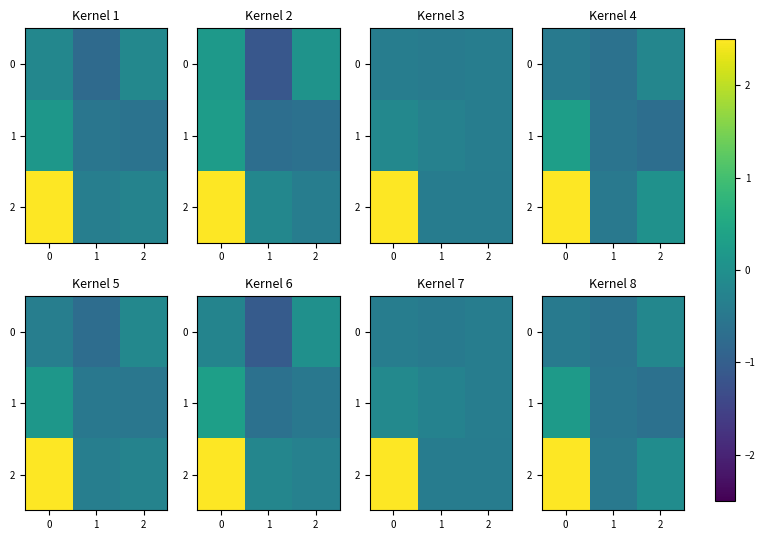

What is the spread (max minus min) of values at 1?

0.1